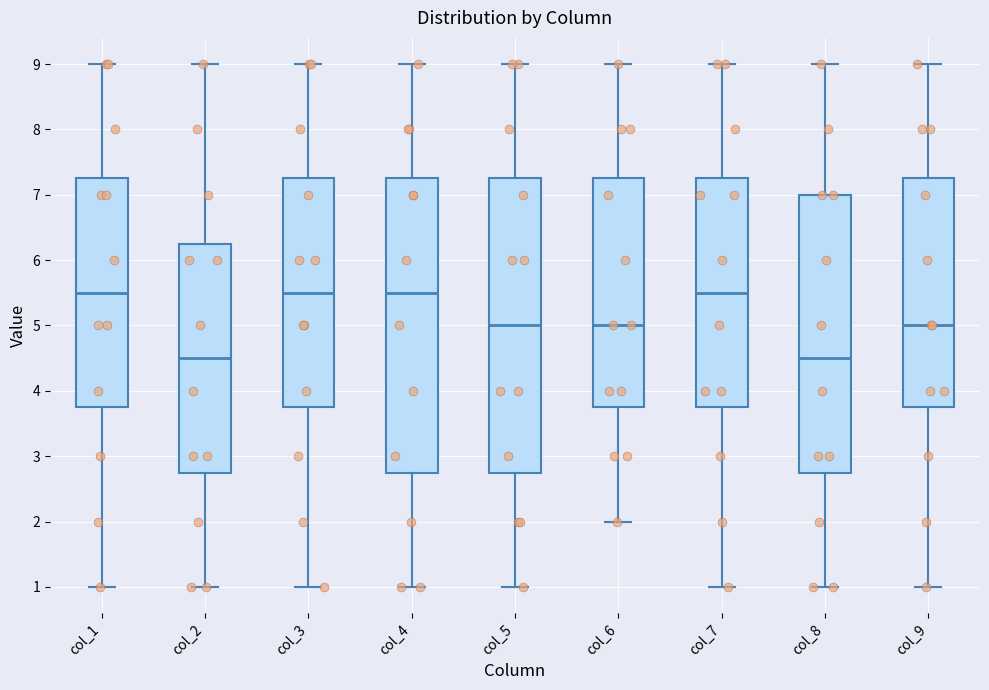

Where does the median line of the box for col_8 sit on the y-axis? The values are not printed on the chart, so give them approximately, as read against the axis.

4.5